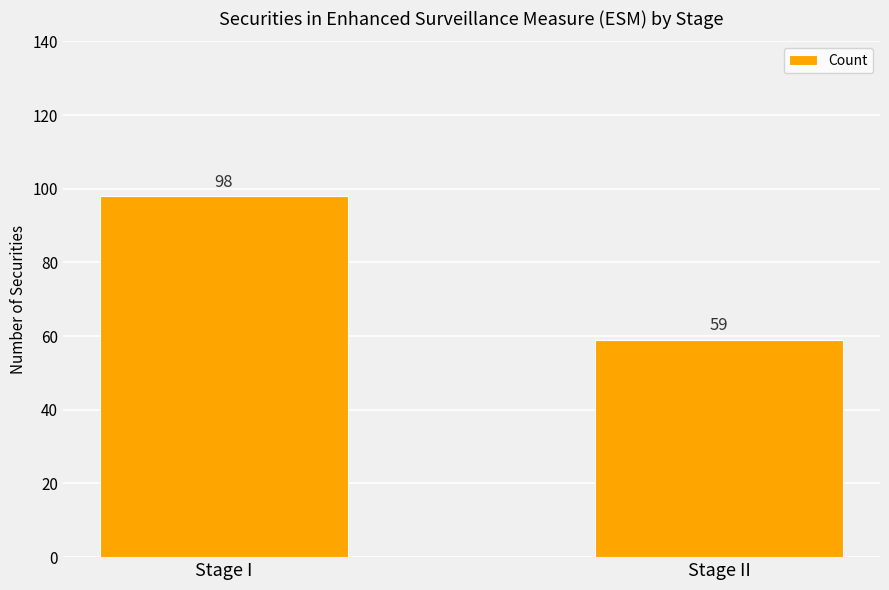

List the labels in order of value, largest first.

Stage I, Stage II